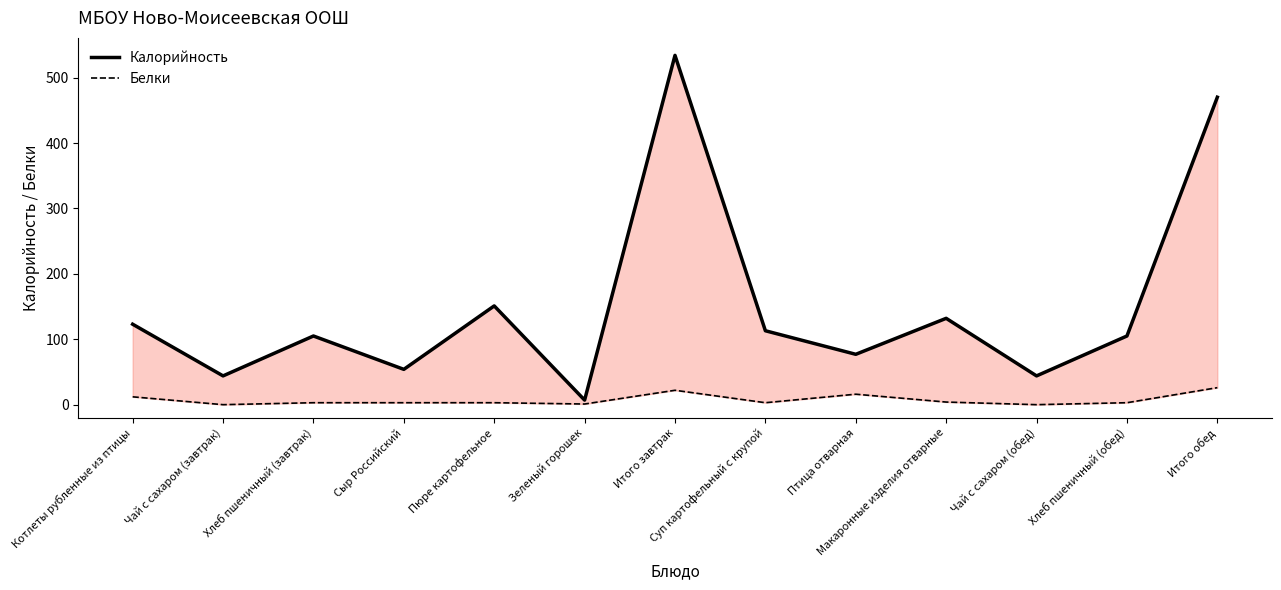

Which series has the largest total across all categories?

Калорийность